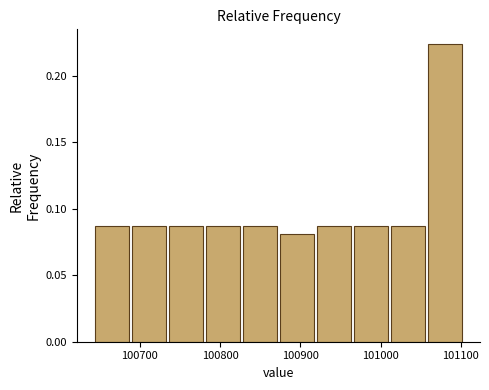

Reading left to right, transcribe this chart: for each bar, give the range it covers on the x-axis and its height. Neither the bar edges nor the heights are printed on the chart, so give them approximately, as read against the axes.

100640 to 100690: 0.085
100690 to 100730: 0.085
100730 to 100780: 0.085
100780 to 100830: 0.085
100830 to 100870: 0.085
100870 to 100920: 0.080
100920 to 100960: 0.085
100960 to 101010: 0.085
101010 to 101060: 0.085
101060 to 101100: 0.225